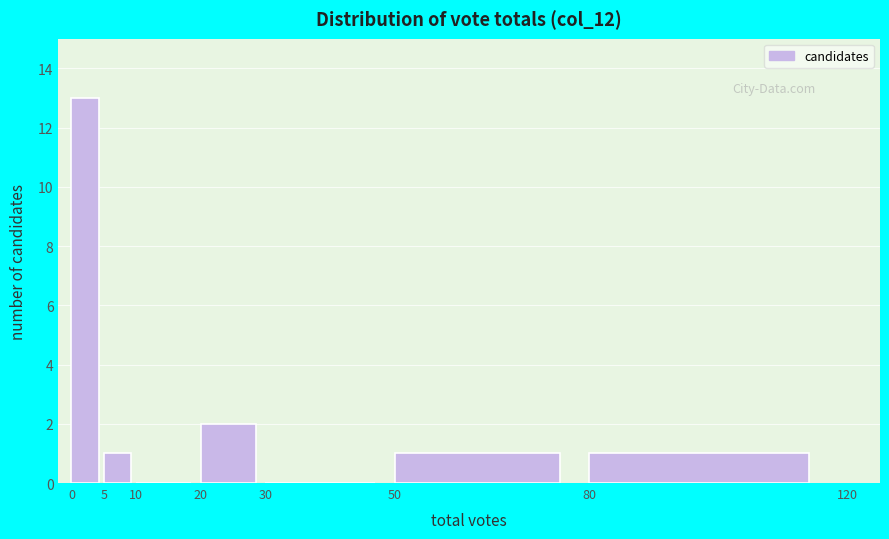

What is the maximum value shown in the chart?

13